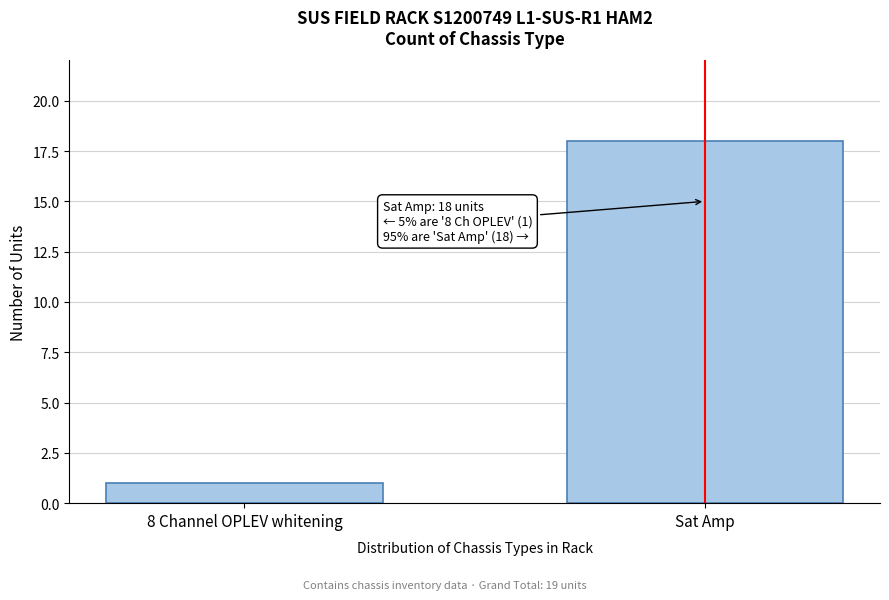

Reading left to right, extract all data points from this chart.

1	18